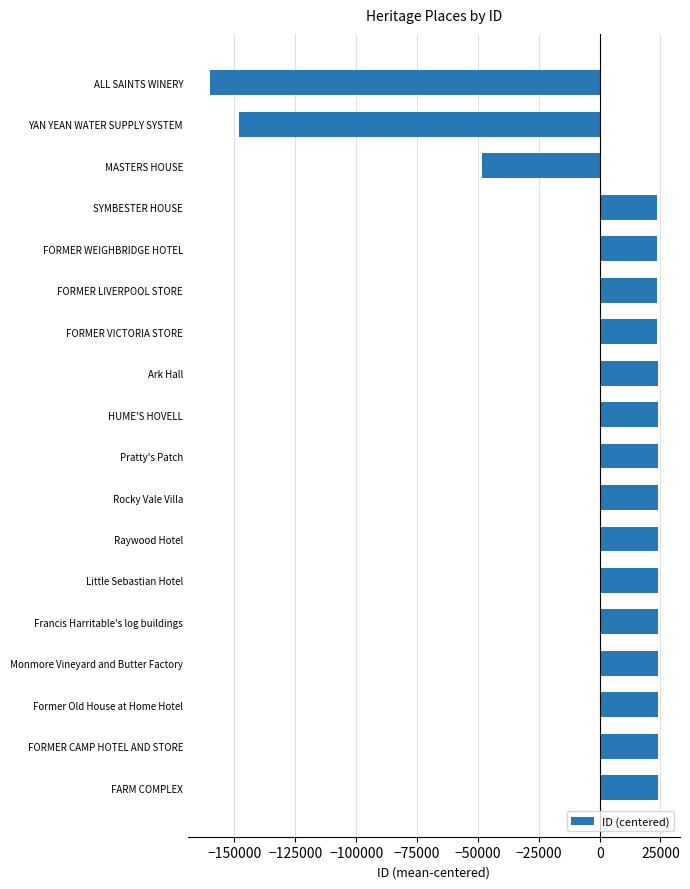

What is the difference between the second highest and second lowest values?

171873.0